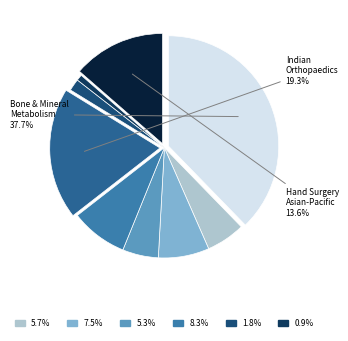

Which category has the smallest portion of the pie?

Hokkaido Journal of Orthopaedics